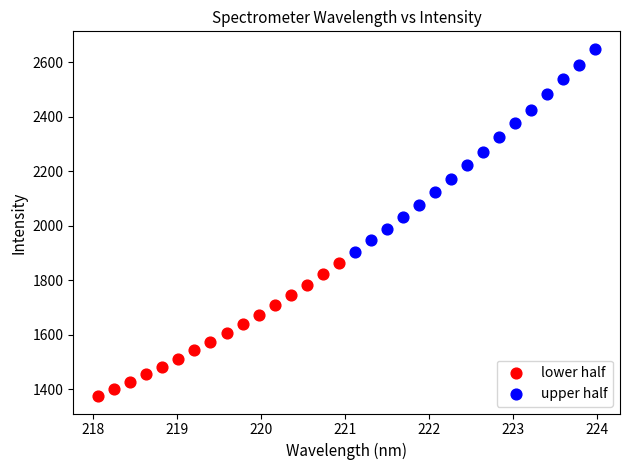

Which series contains the lowest Y value?

lower half